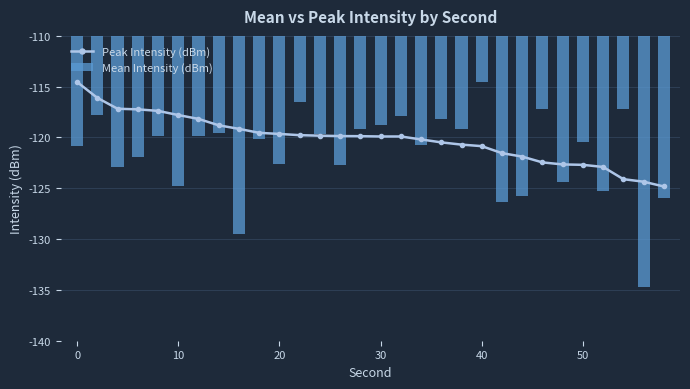

Is the value of Mean Intensity (dBm) at 20 greater than the value of Peak Intensity (dBm) at 16?

No